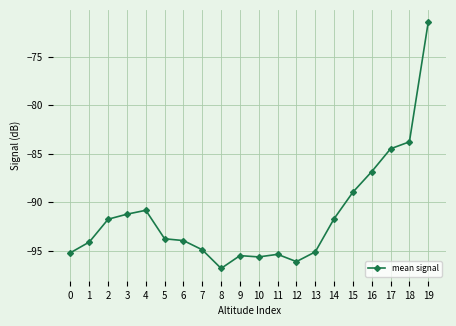

What is the sum of the values at 16 and 1?

-180.9